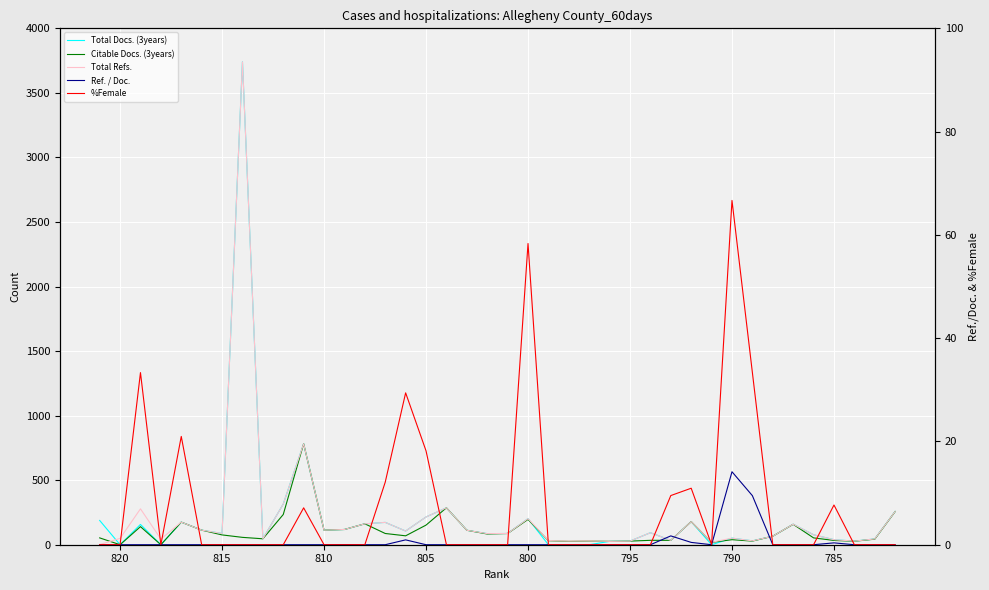

How many values in Ref. / Doc. are above zero?

7